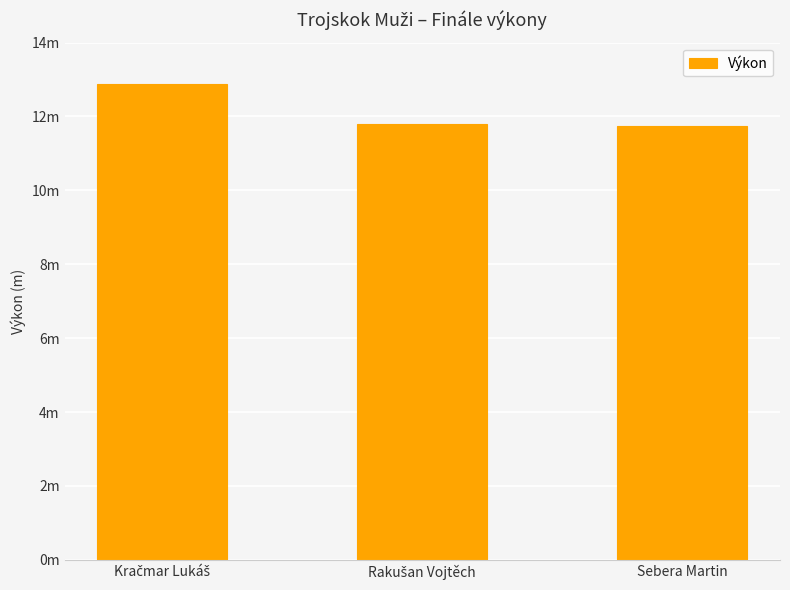

At which label is the value closest to 12?

Rakušan Vojtěch